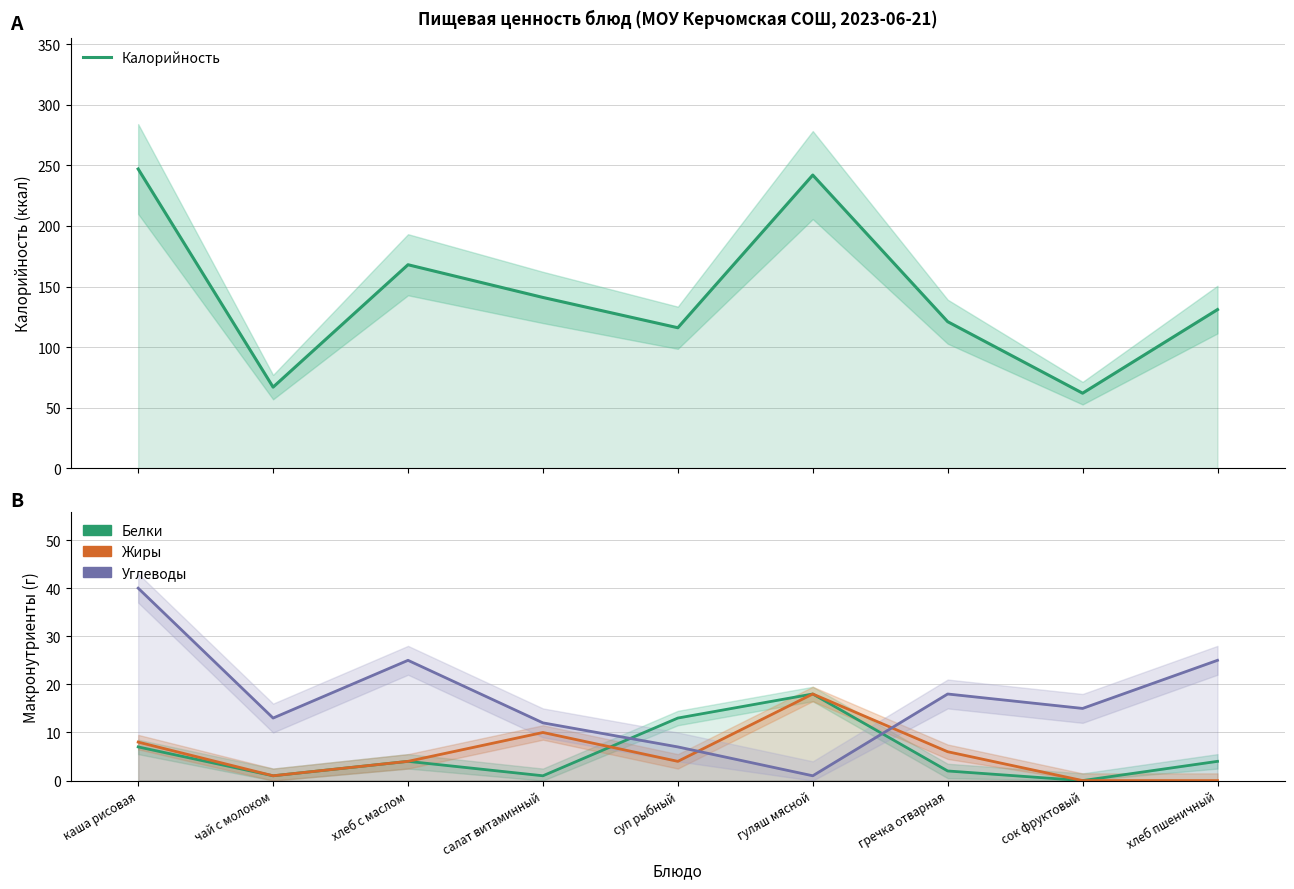

Is the value of Углеводы at гуляш мясной greater than the value of Жиры at салат витаминный?

No